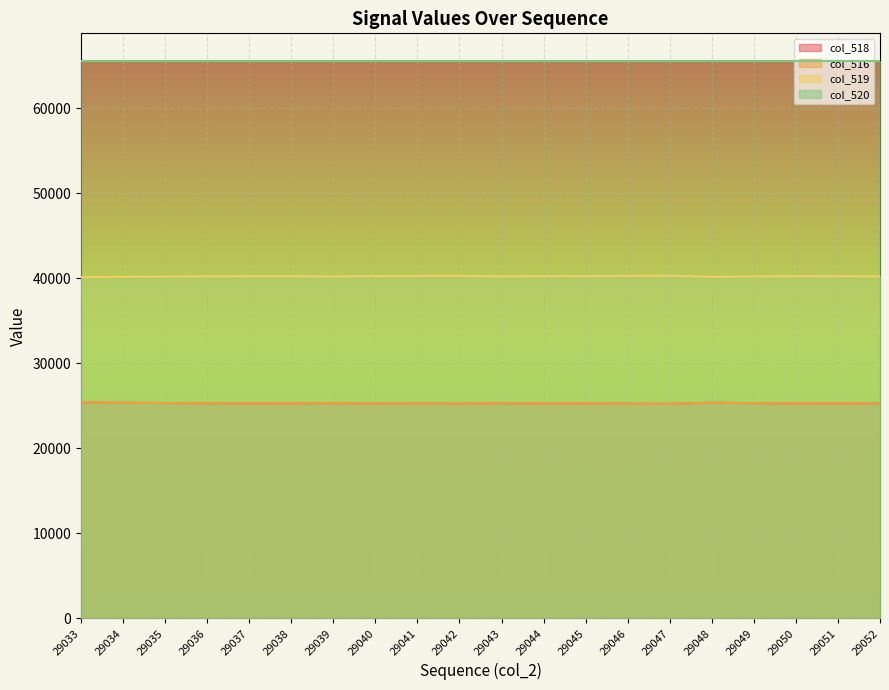

How many data points does each series have?

20